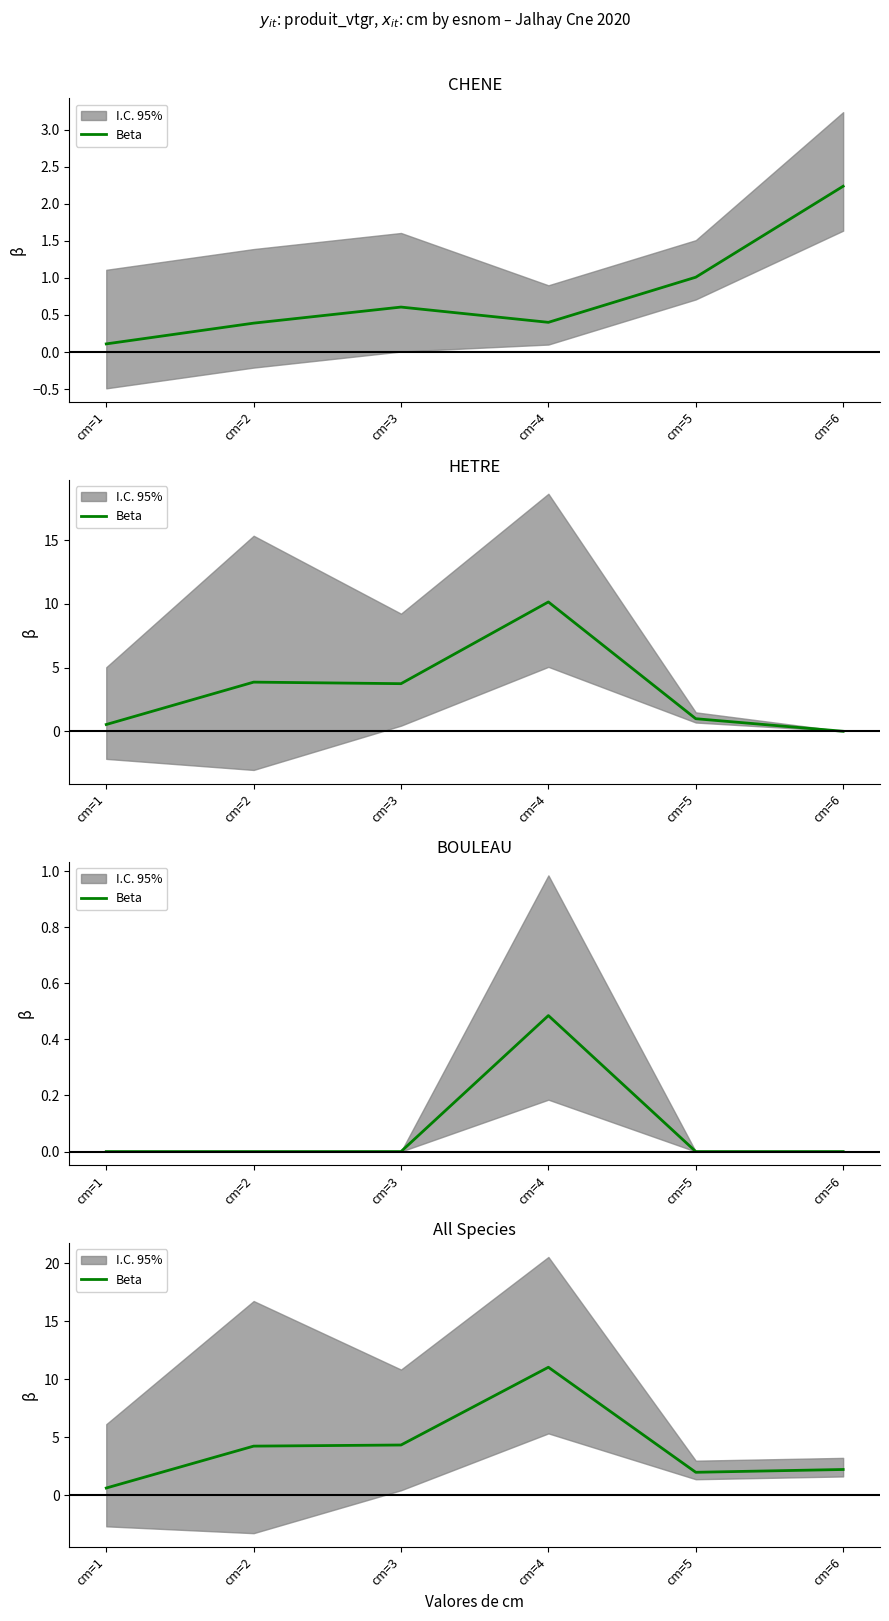

What is the sum of the values at cm=3 and cm=5?

6.3